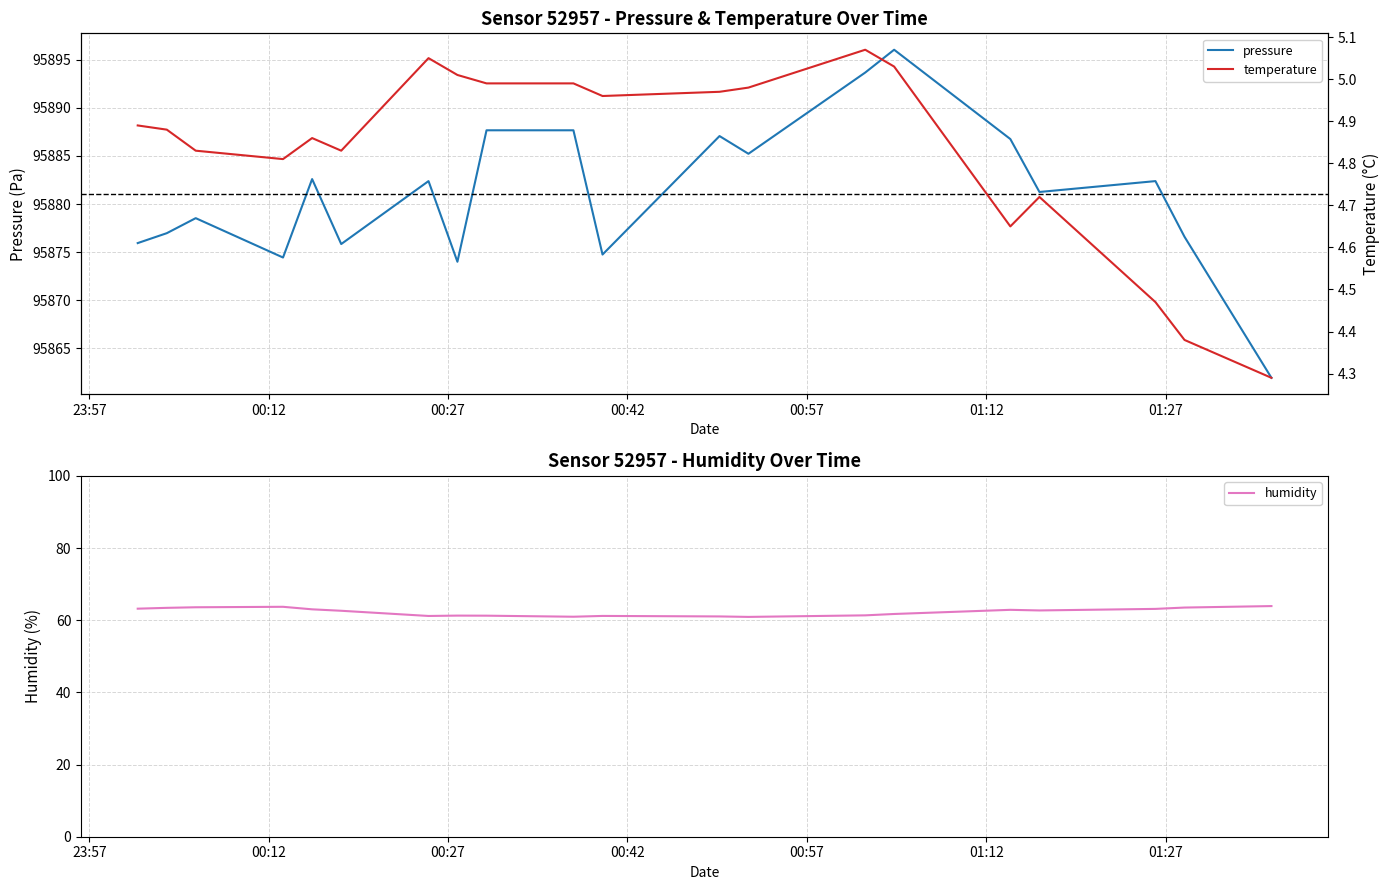

What is the sum of all humidity values?

1246.5